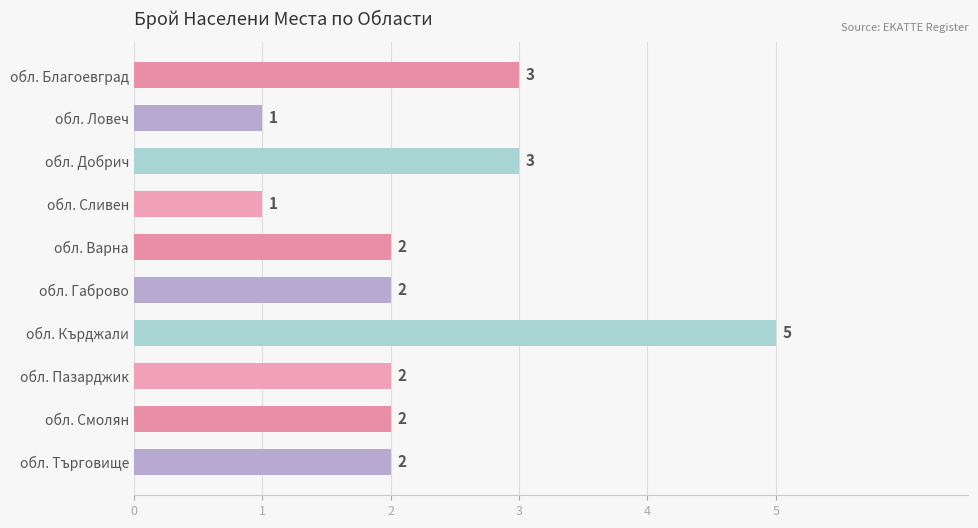

Count the values in the range 2 to 3.

7